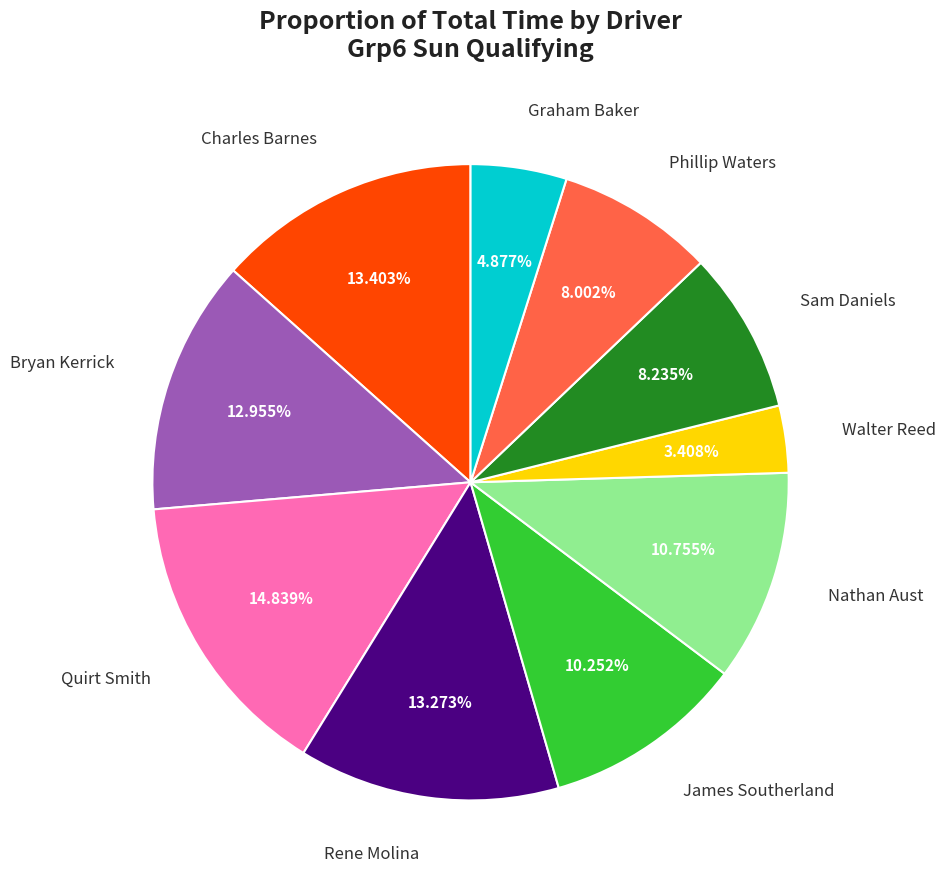

To the nearest percent, what is the combined percentage of James Southerland and Bryan Kerrick?

23%